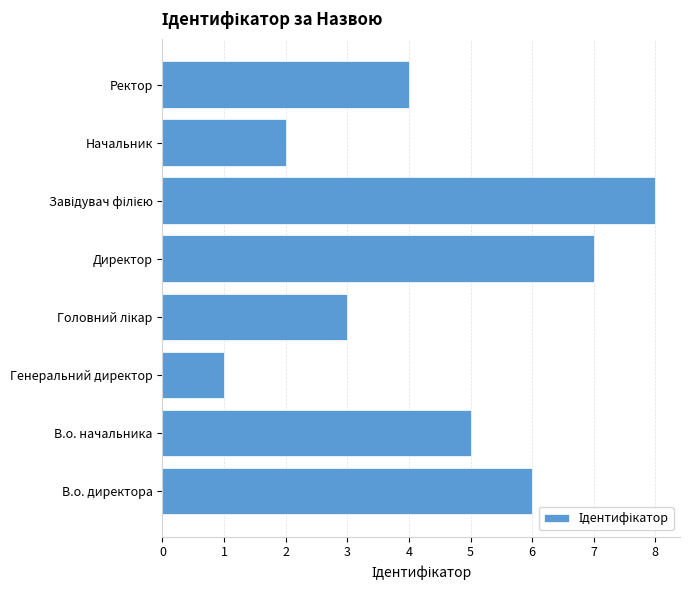

What is the sum of all values?

36